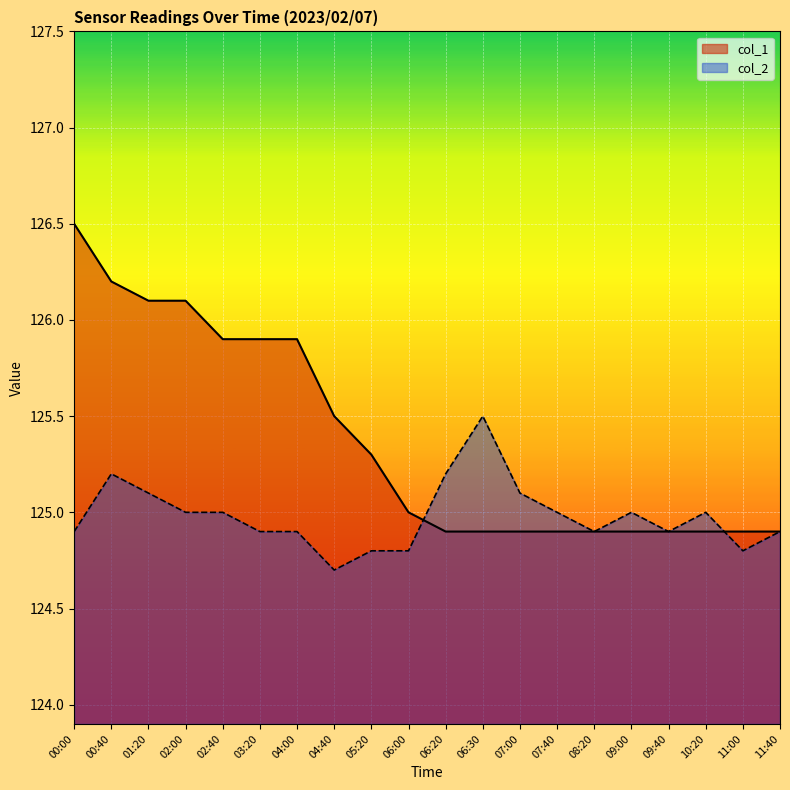

What is the difference between the col_1 values at 08:20 and 05:20?

0.4